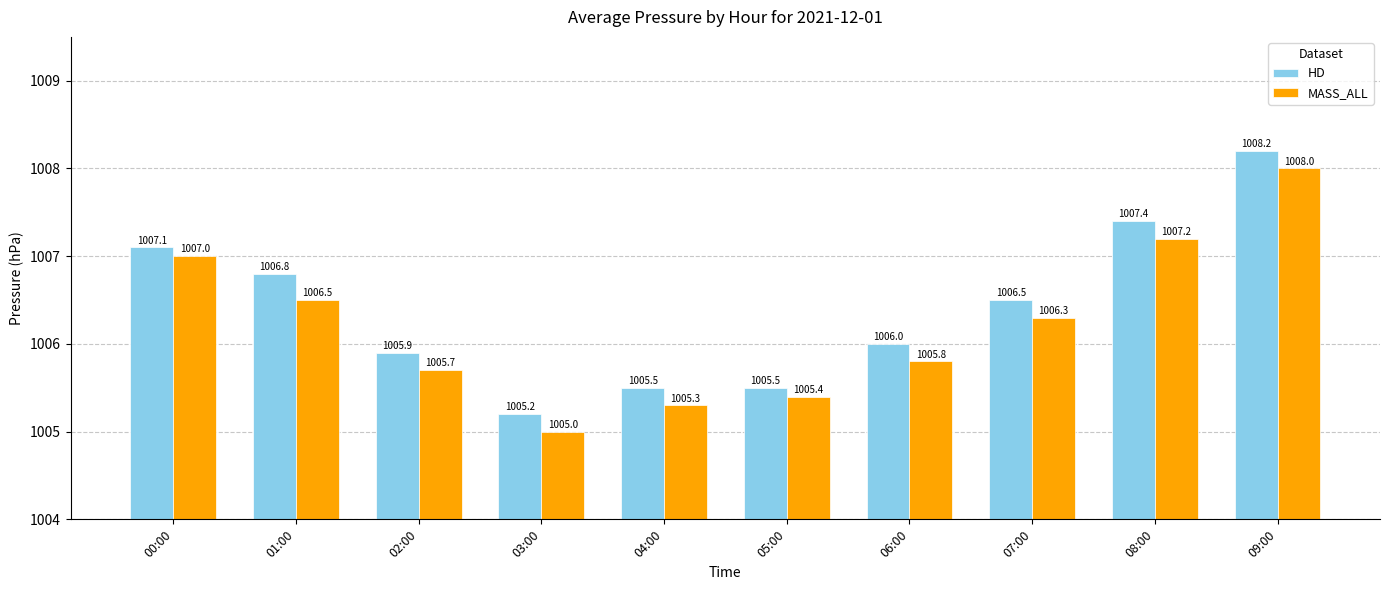

What is the label of the 3rd bar from the left?

02:00